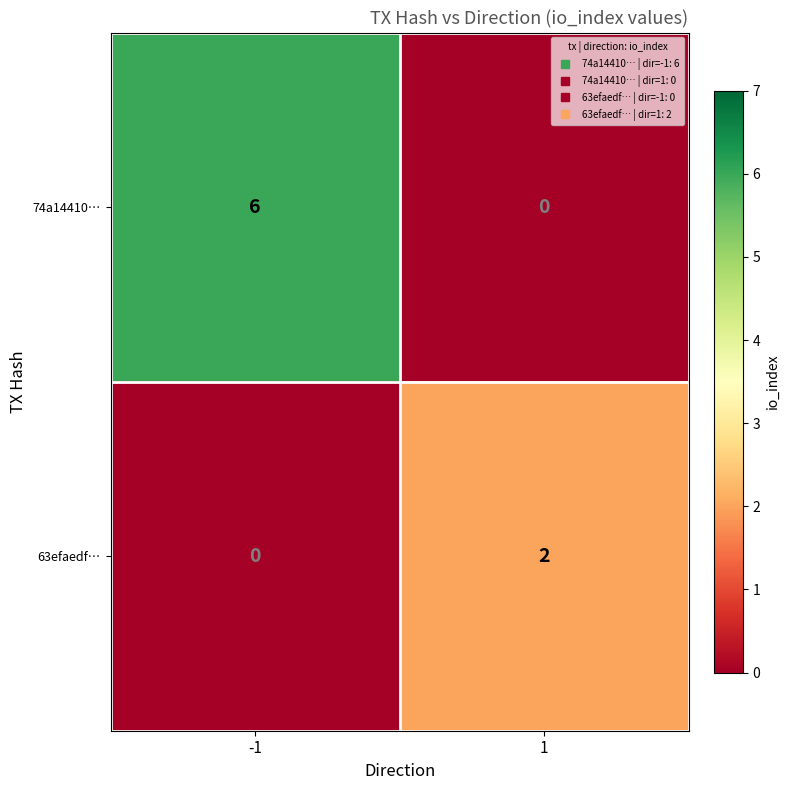

Which series changed the most between -1 and 1?

74a14410…